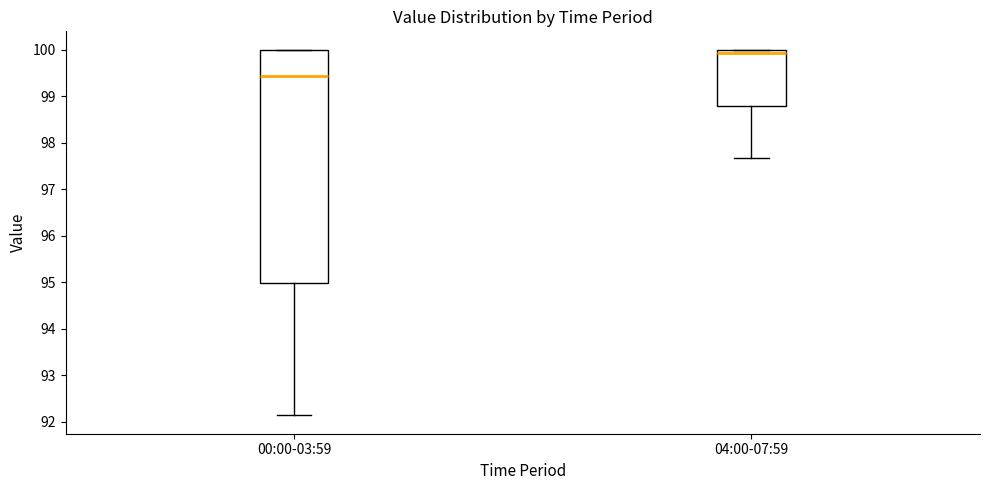

Comparing the boxes themselves (not the whiskers), which one is the tallest?

00:00-03:59